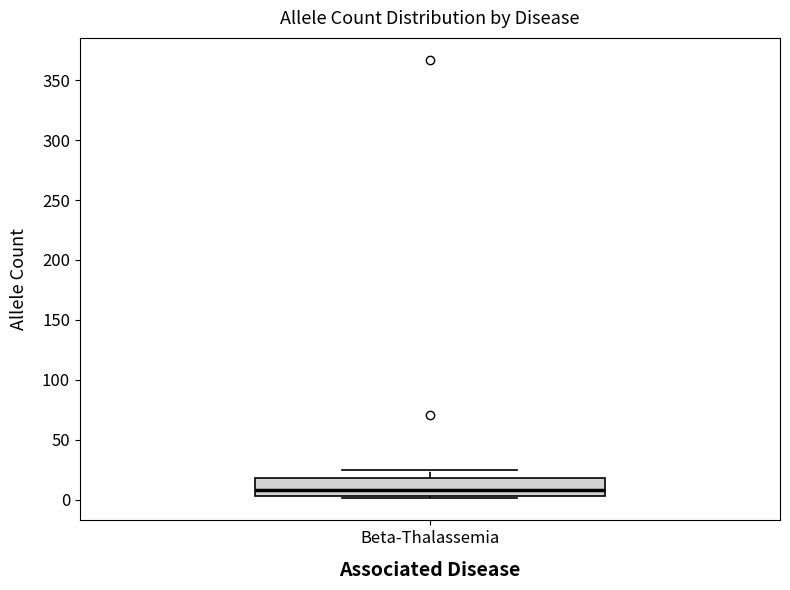

Where does the upper whisker of the box for Beta-Thalassemia end on the y-axis? The values are not printed on the chart, so give them approximately, as read against the axis.

25